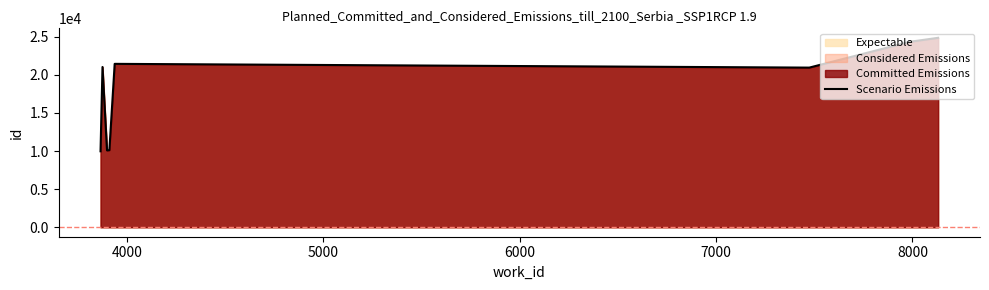

What is the difference between the maximum and minimum values?

14890